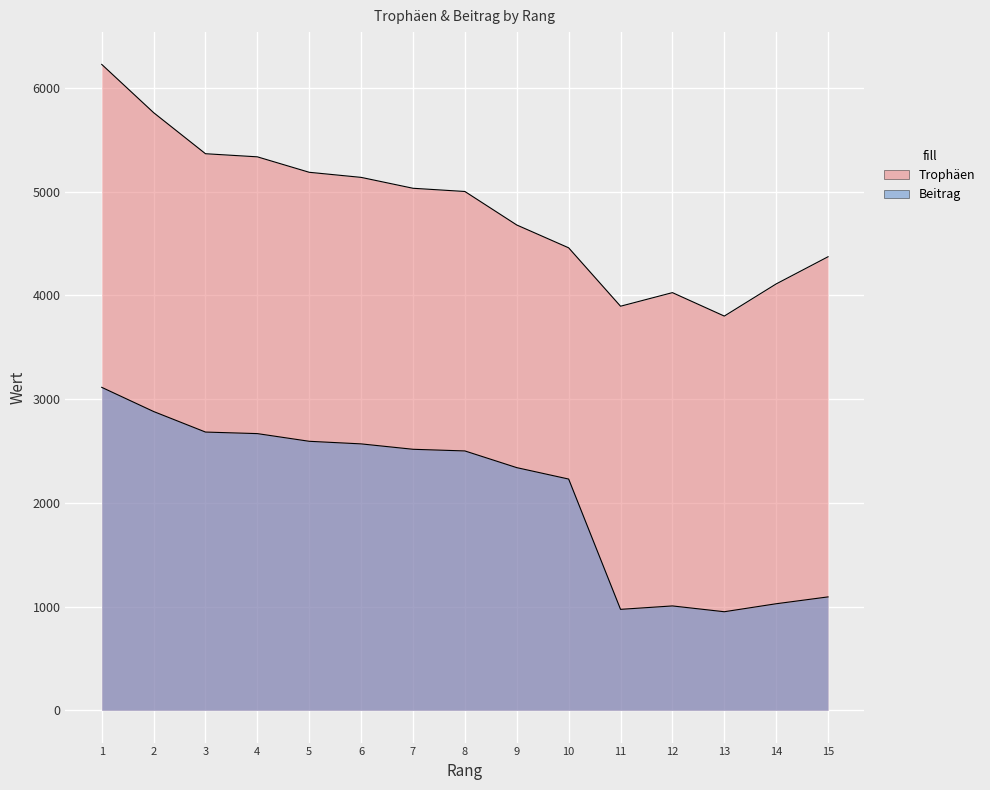

In Trophäen, how many points are lower than both neighbors (excluding endpoints)?

2